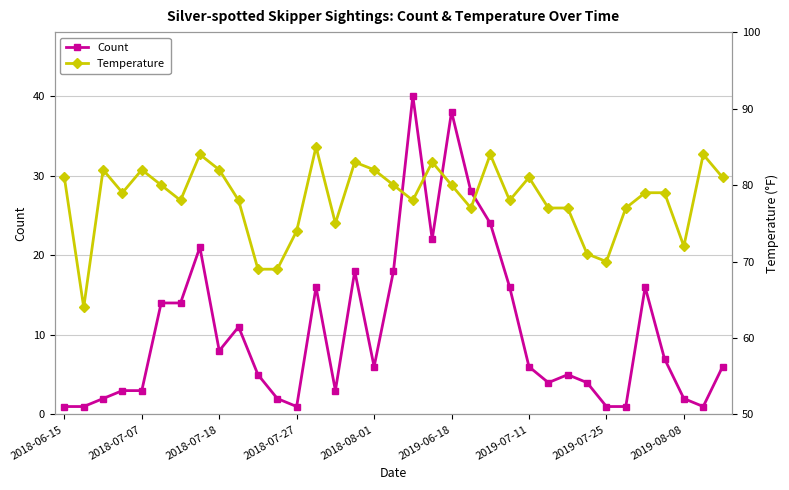

True or false: Count has more than 2 points higher than both neighbors.

True